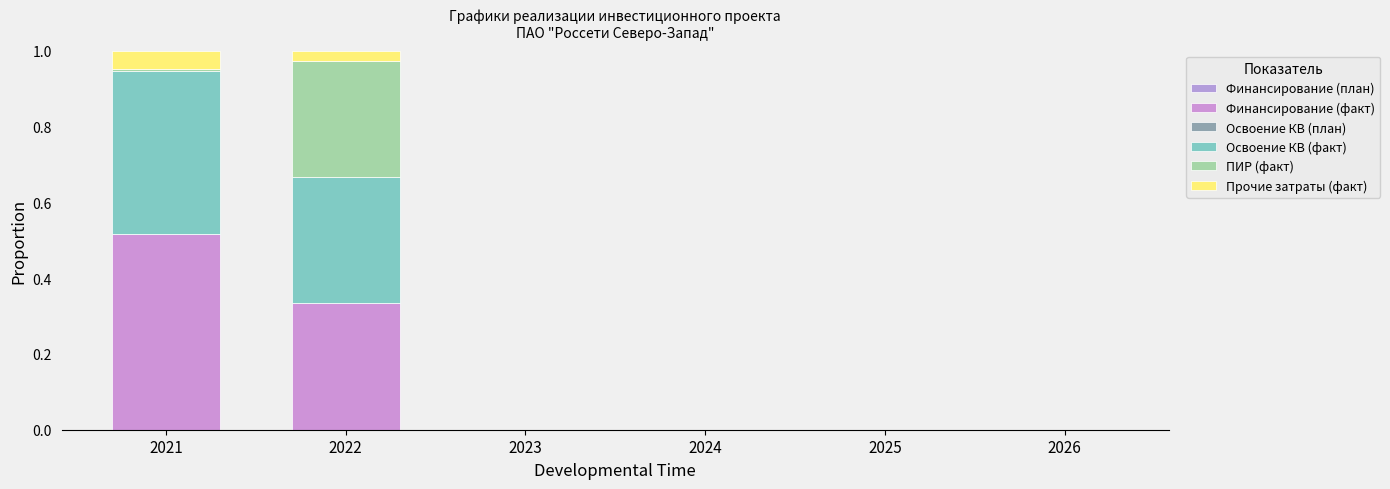

At how many categories does at least one series exceed 0?

2